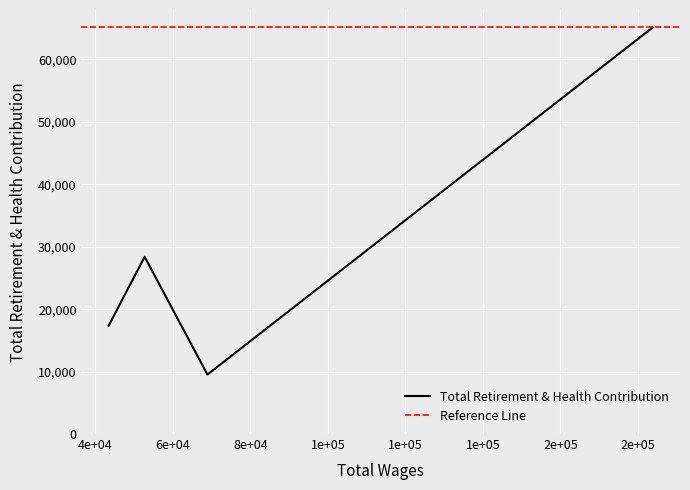

What is the minimum value for Total Retirement & Health Contribution?

9525